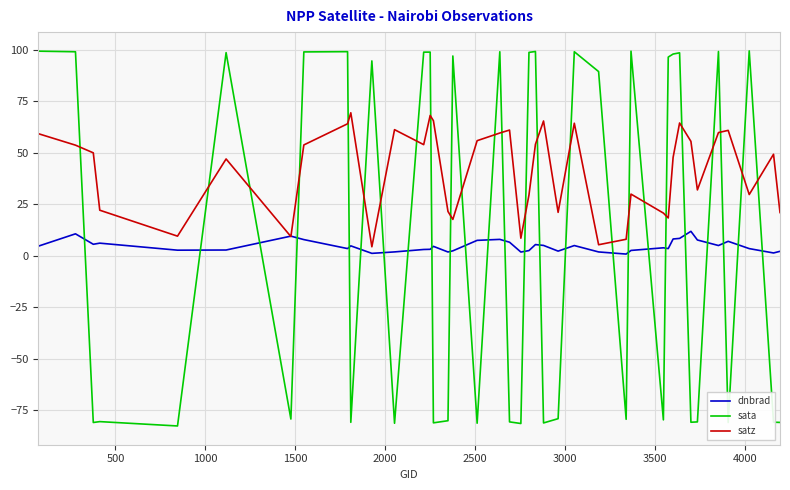

What is the smallest value displayed?

-82.6